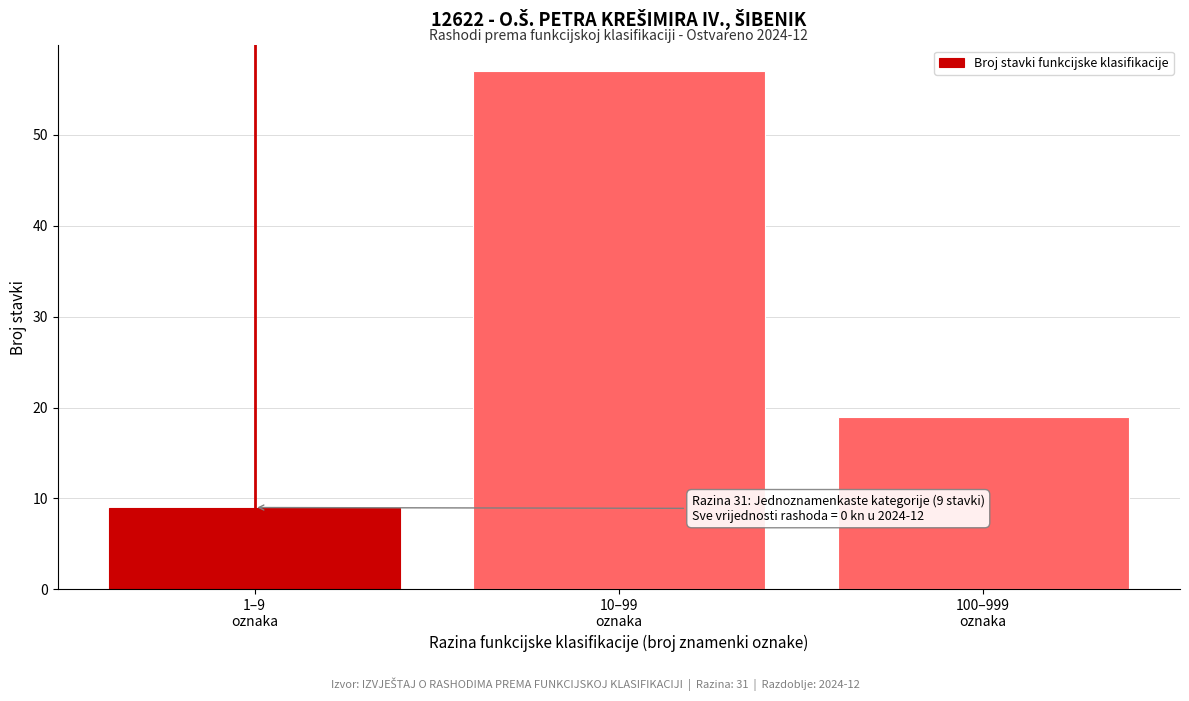

What is the value of the 2nd bar from the left?

57